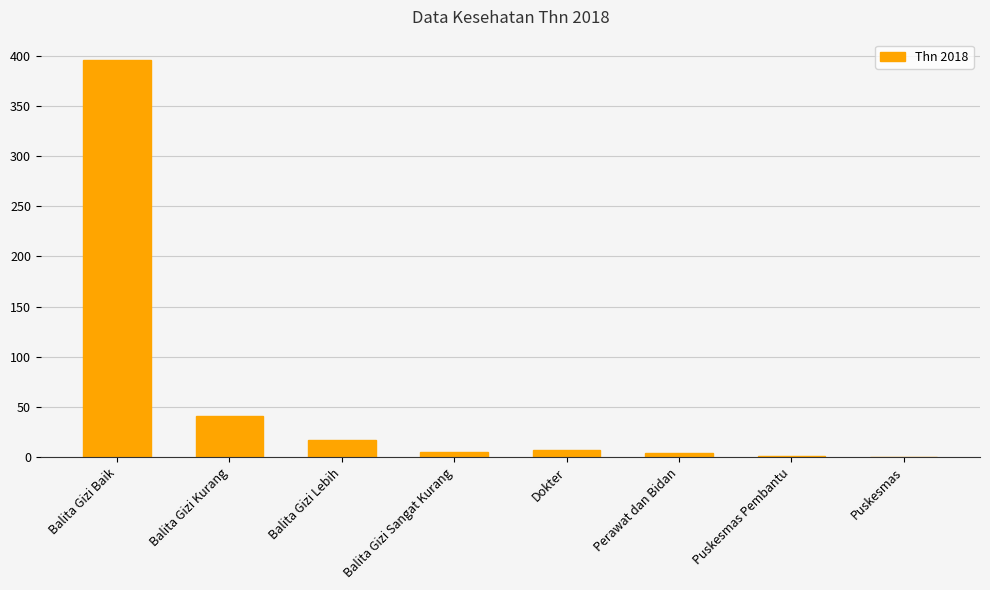

True or false: the data shows 30 at Balita Gizi Lebih.

False